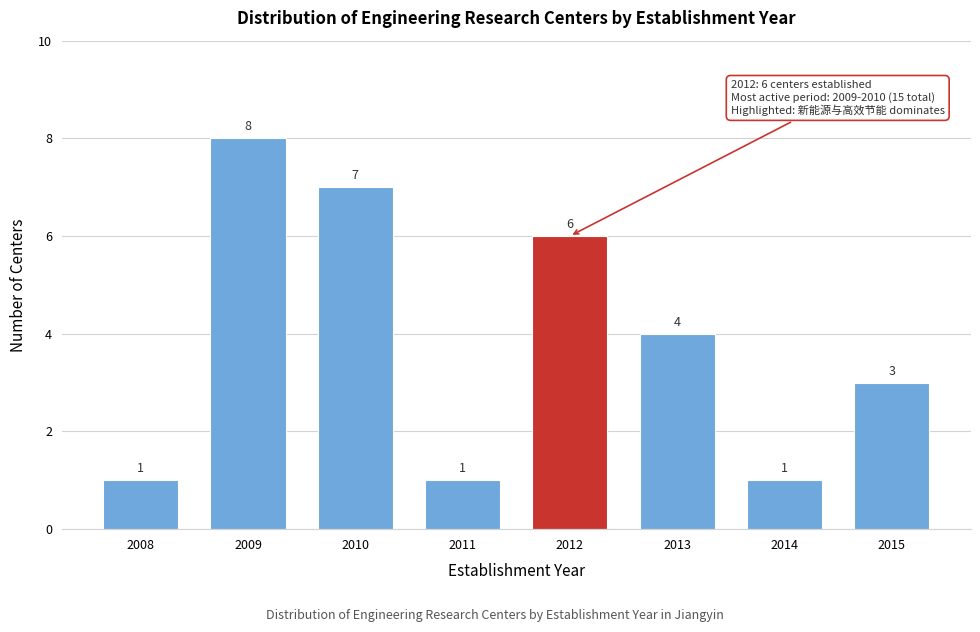

Reading left to right, list all the values displayed in this chart.

2008=1	2009=8	2010=7	2011=1	2012=6	2013=4	2014=1	2015=3